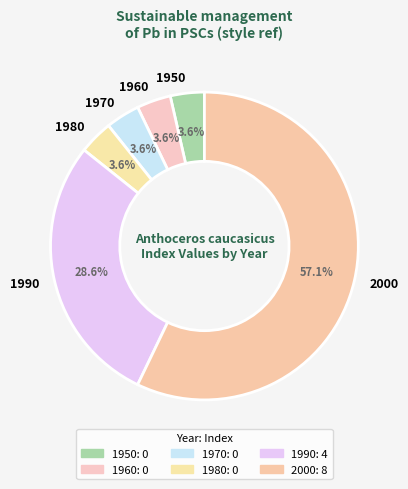

The 1990 slice represents 23% of the pie. True or false?

False